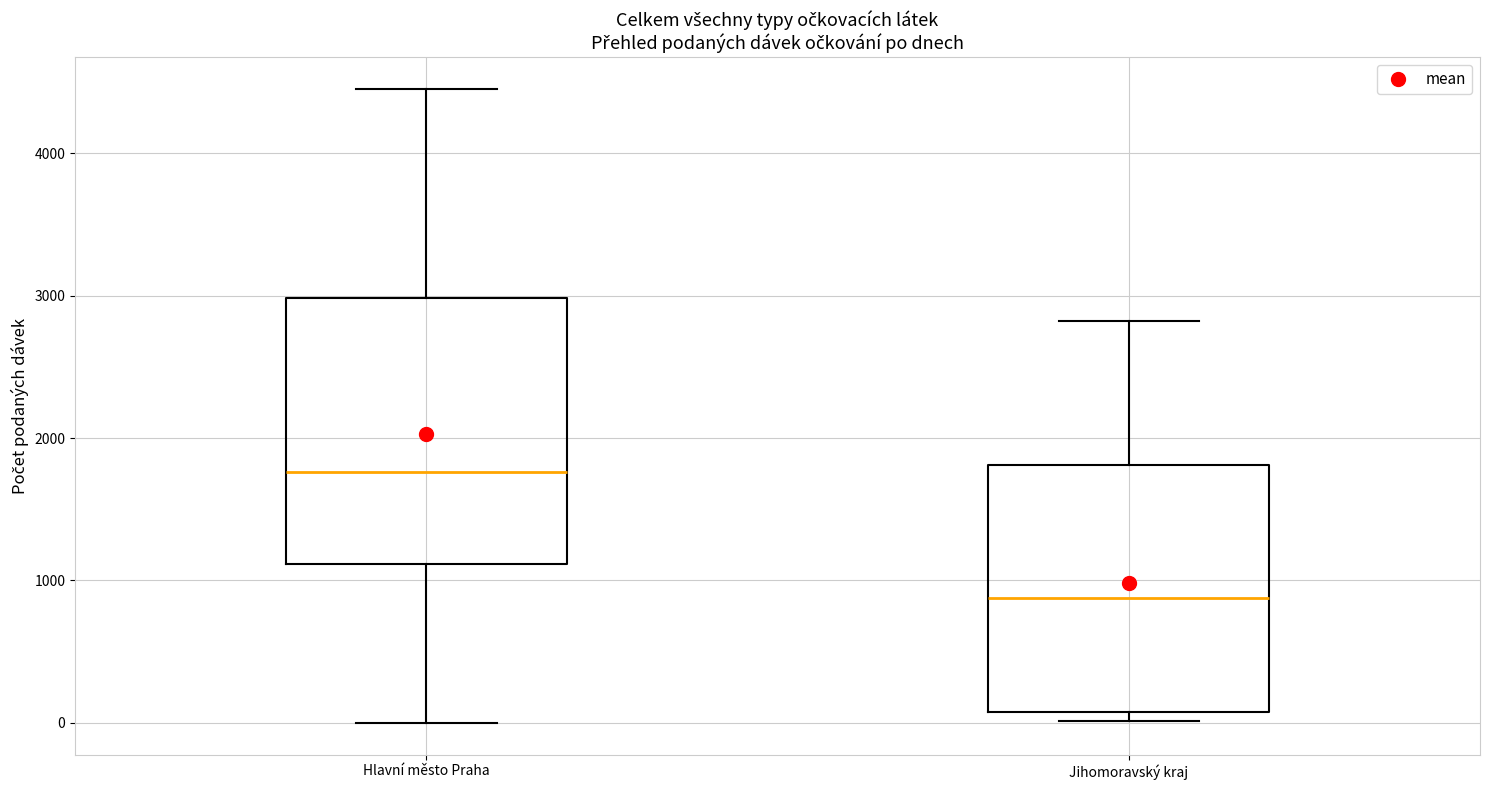

Where does the upper whisker of the box for Hlavní město Praha end on the y-axis? The values are not printed on the chart, so give them approximately, as read against the axis.

4500